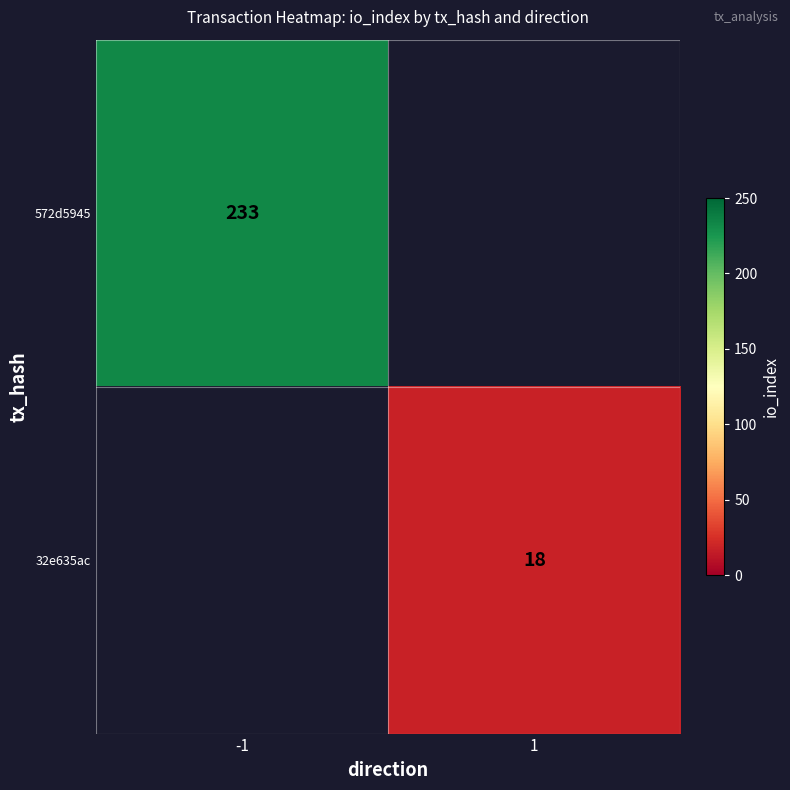

Is it true that 572d5945 equals 365 at -1?

False